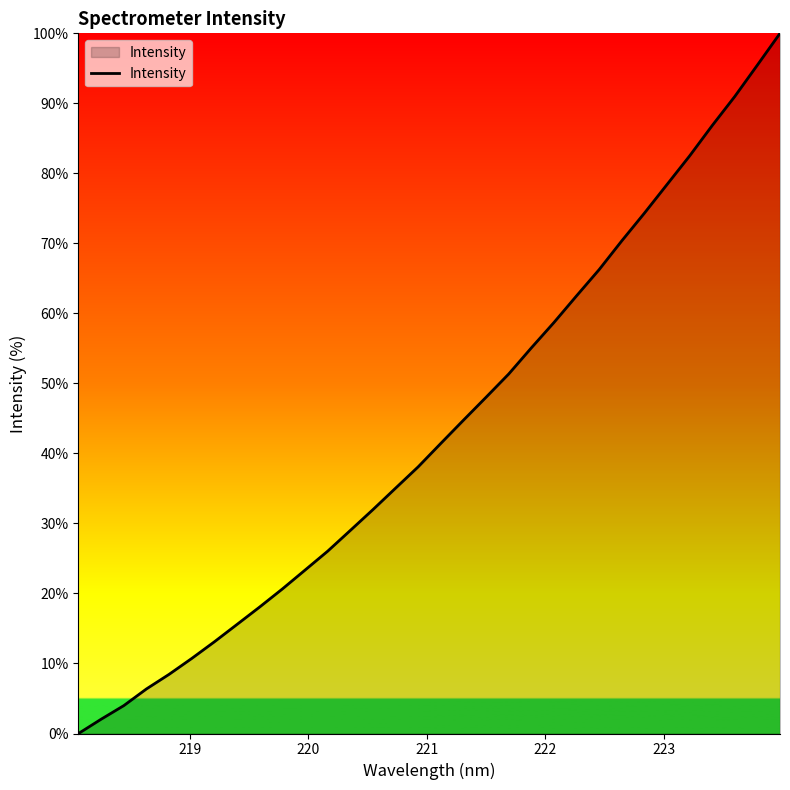

What is the greatest value displayed?

100.0